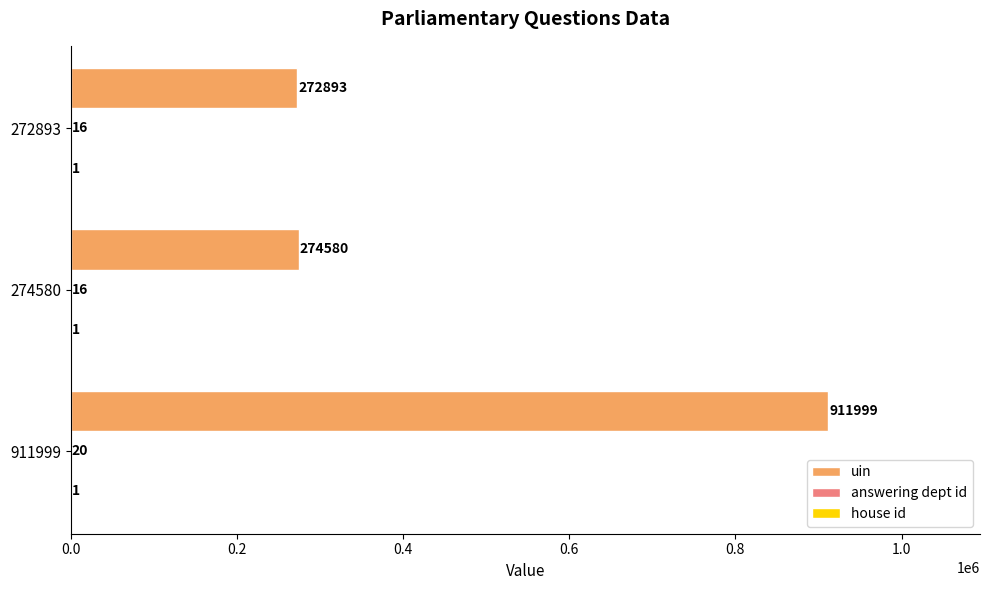

Which series has the largest total across all categories?

uin